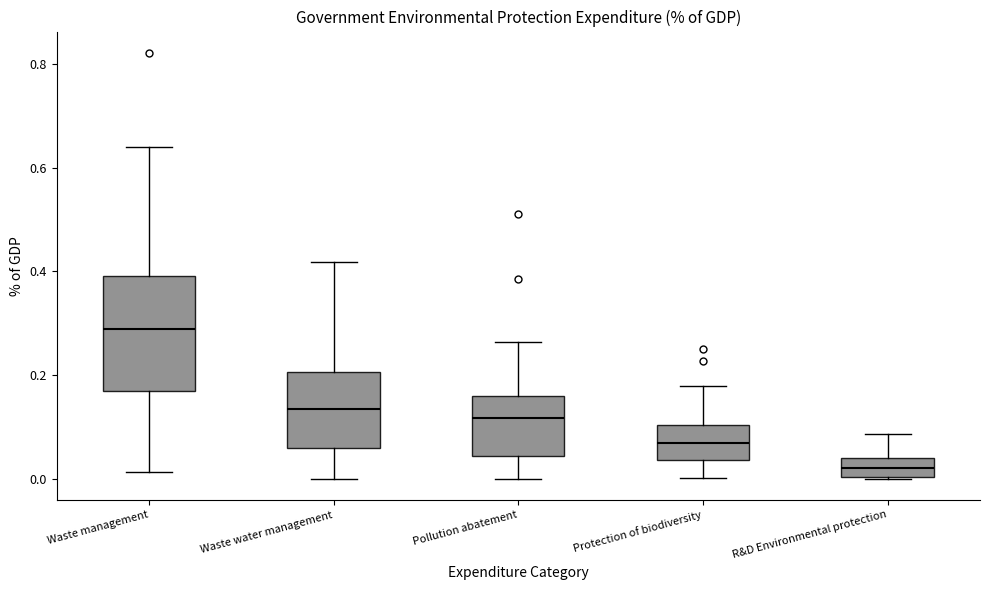

Which box's median line is the highest?

Waste management